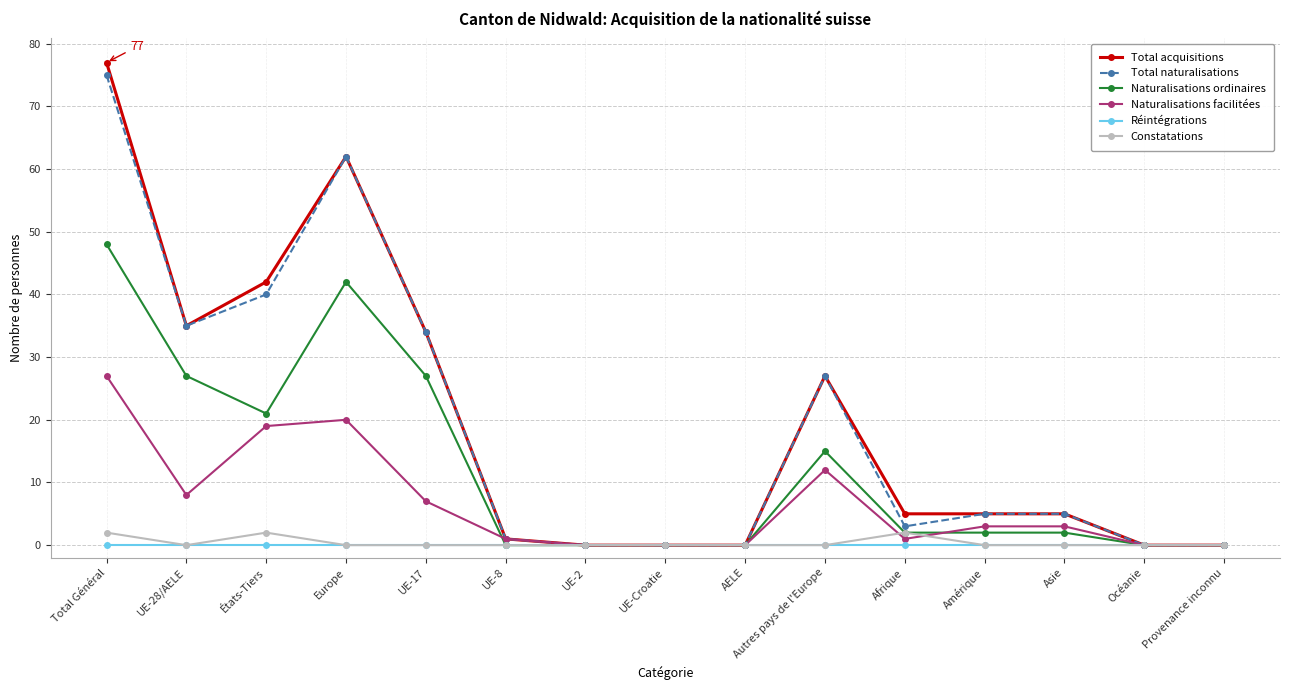

Which category has the highest value in the Naturalisations ordinaires series?

Total Général